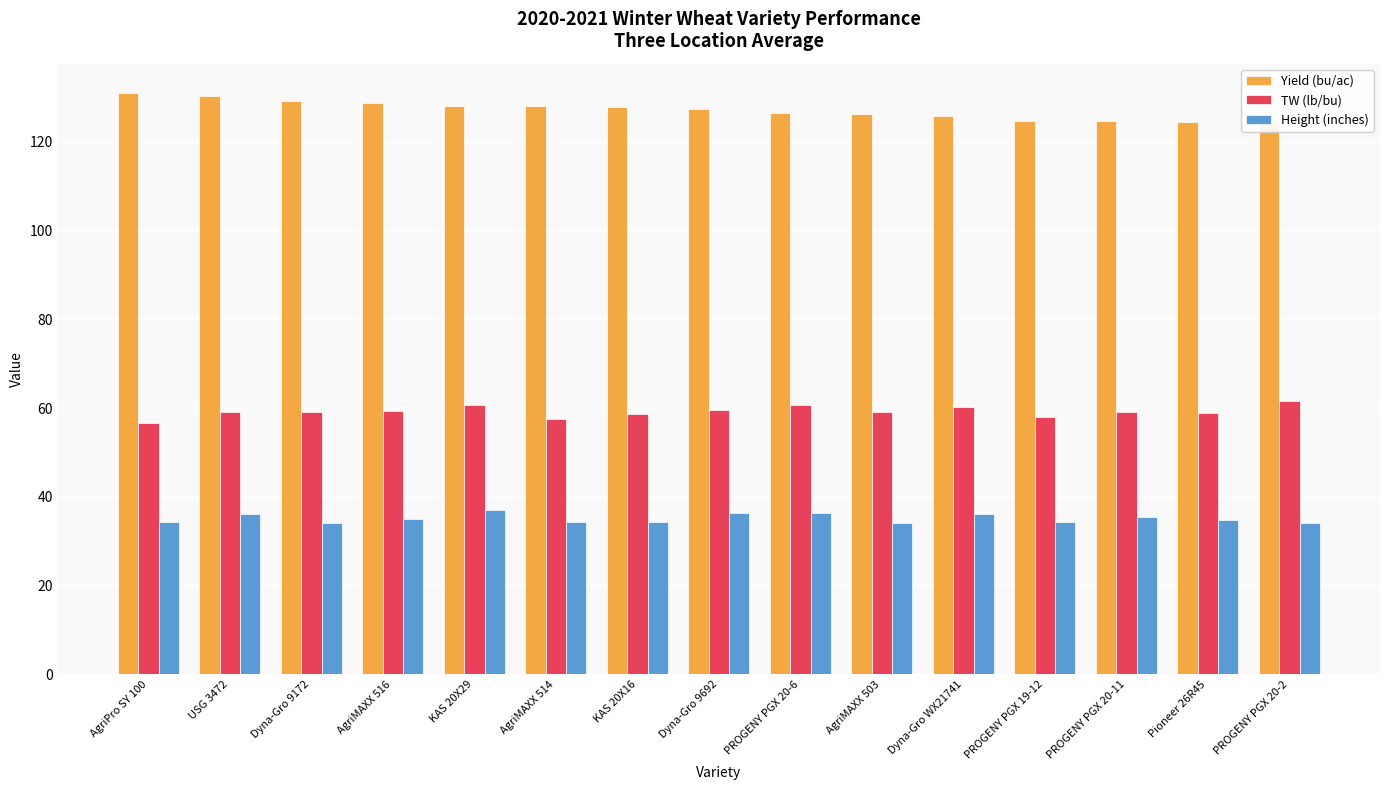

Reading left to right, what are all the values shown in this chart?

Yield (bu/ac): 131.1	130.3	129.3	128.7	128.1	128.0	127.9	127.5	126.4	126.3	125.8	124.7	124.6	124.6	124.5
TW (lb/bu): 56.7	59.1	59.1	59.3	60.6	57.6	58.7	59.5	60.8	59.2	60.3	58.0	59.1	58.8	61.5
Height (inches): 34.3	36.0	34.0	35.0	37.0	34.3	34.3	36.3	36.3	34.0	36.0	34.3	35.3	34.7	34.0